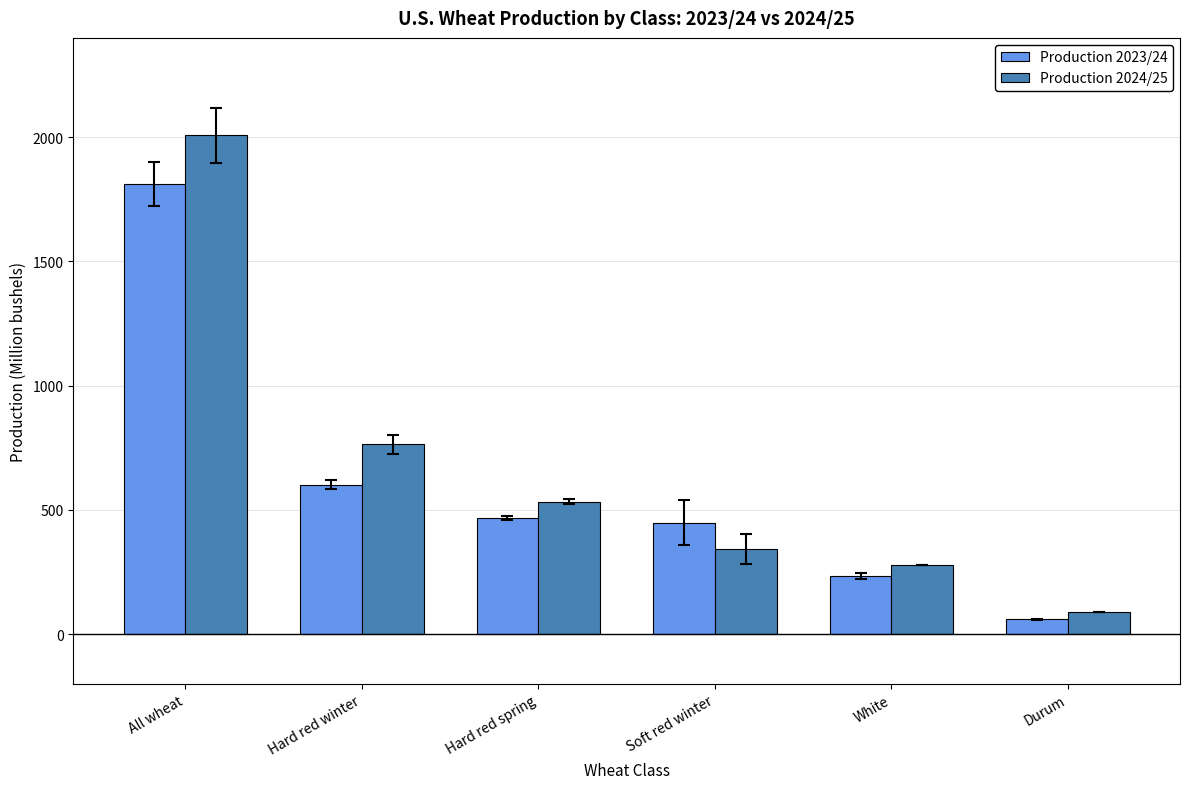

What is the spread (max minus min) of values at Hard red winter?

162.3